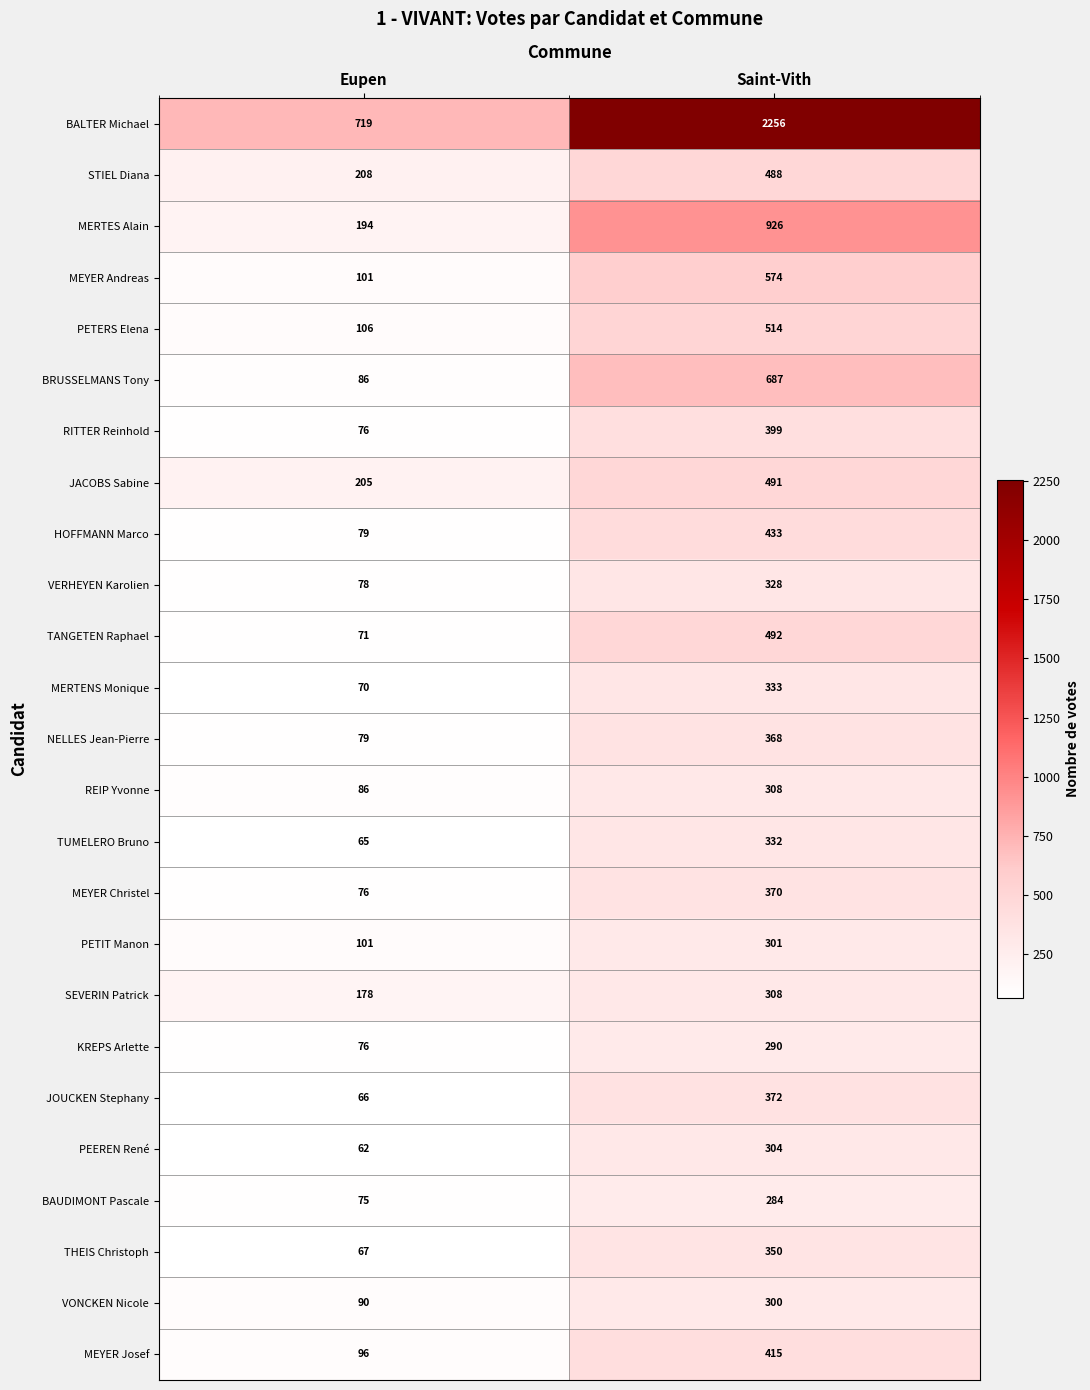

The value of BALTER Michael at Saint-Vith is 3997. True or false?

False